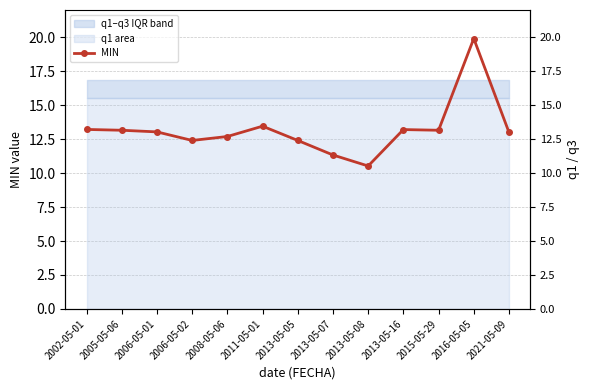

At which label is the value closest to 15?

2011-05-01